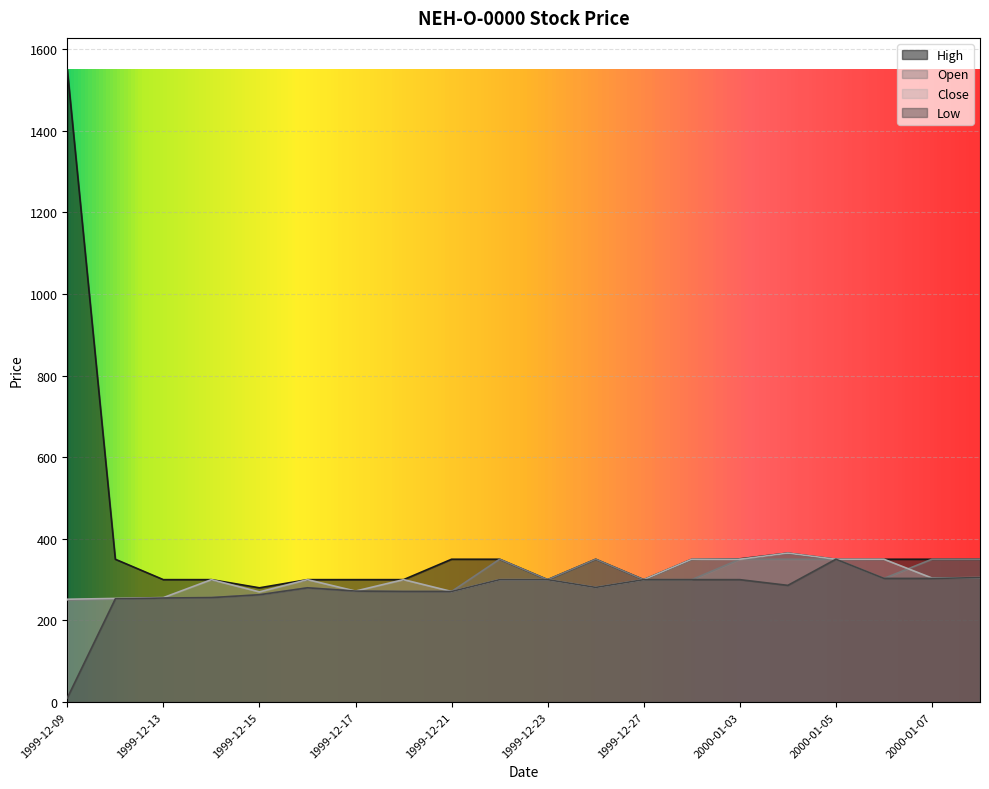

Reading left to right, list all the values displayed in this chart.

High: 1999-12-09=1550	1999-12-10=350	1999-12-13=300	1999-12-14=300	1999-12-15=280	1999-12-16=300	1999-12-17=300	1999-12-20=300	1999-12-21=350	1999-12-22=350	1999-12-23=300	1999-12-24=350	1999-12-27=300	1999-12-29=350	2000-01-03=351	2000-01-04=365	2000-01-05=350	2000-01-06=350	2000-01-07=350	2000-01-10=350
Low: 1999-12-09=10	1999-12-10=253	1999-12-13=255	1999-12-14=256	1999-12-15=263	1999-12-16=280	1999-12-17=272	1999-12-20=271	1999-12-21=271	1999-12-22=300	1999-12-23=300	1999-12-24=281	1999-12-27=300	1999-12-29=300	2000-01-03=300	2000-01-04=286	2000-01-05=350	2000-01-06=303	2000-01-07=303	2000-01-10=305
Open: 1999-12-09=250	1999-12-10=253	1999-12-13=255	1999-12-14=256	1999-12-15=263	1999-12-16=280	1999-12-17=272	1999-12-20=271	1999-12-21=271	1999-12-22=350	1999-12-23=300	1999-12-24=350	1999-12-27=300	1999-12-29=300	2000-01-03=350	2000-01-04=350	2000-01-05=350	2000-01-06=303	2000-01-07=350	2000-01-10=350
Close: 1999-12-09=252	1999-12-10=254	1999-12-13=256	1999-12-14=300	1999-12-15=270	1999-12-16=300	1999-12-17=272	1999-12-20=300	1999-12-21=271	1999-12-22=300	1999-12-23=300	1999-12-24=281	1999-12-27=300	1999-12-29=350	2000-01-03=350	2000-01-04=365	2000-01-05=350	2000-01-06=350	2000-01-07=304	2000-01-10=305